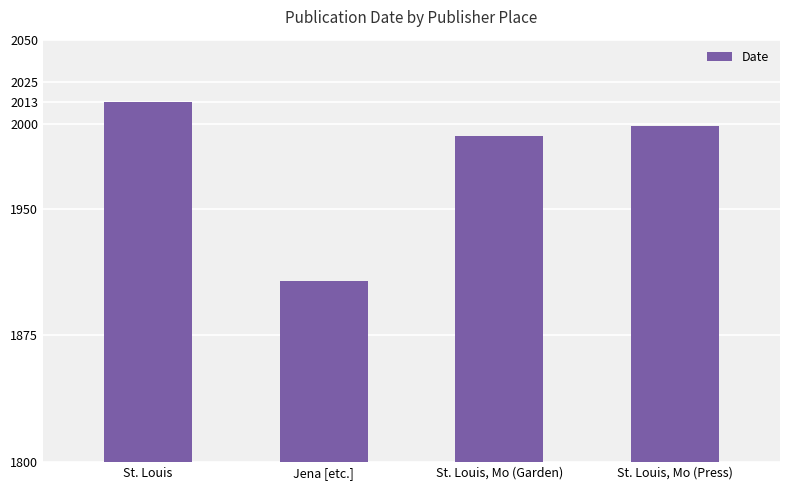

Which label corresponds to the largest value in the chart?

St. Louis